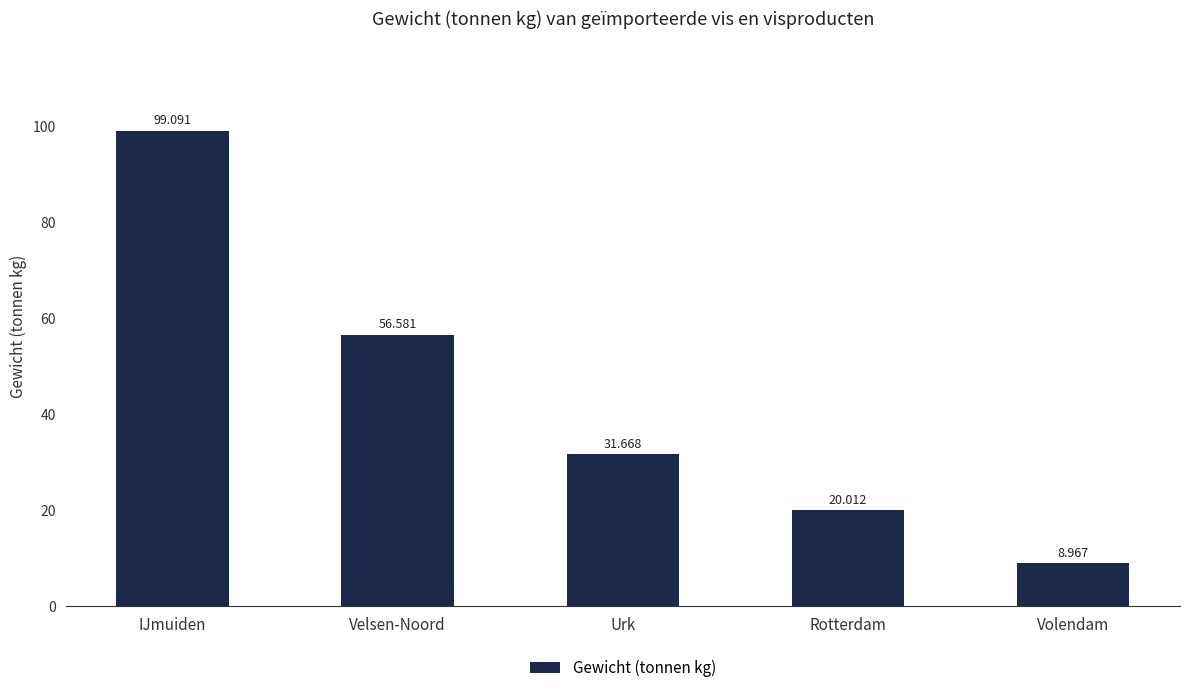

Reading left to right, list all the values displayed in this chart.

99.1	56.6	31.7	20.0	9.0